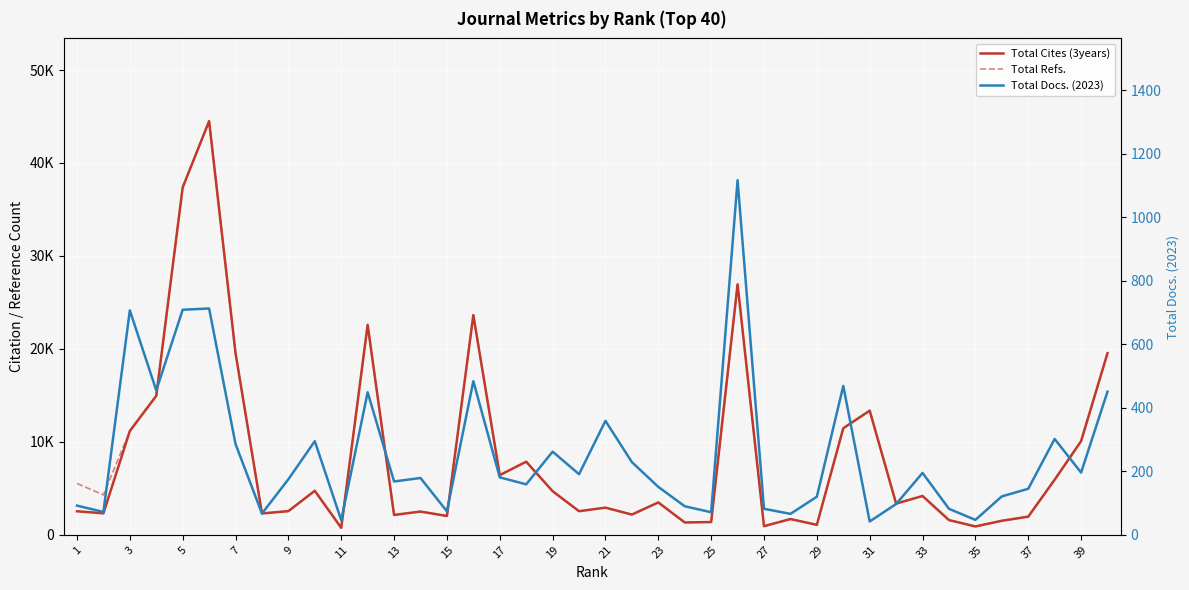

At 11, list the series in order from smallest to largest.

Total Docs. (2023), Total Cites (3years), Total Refs.